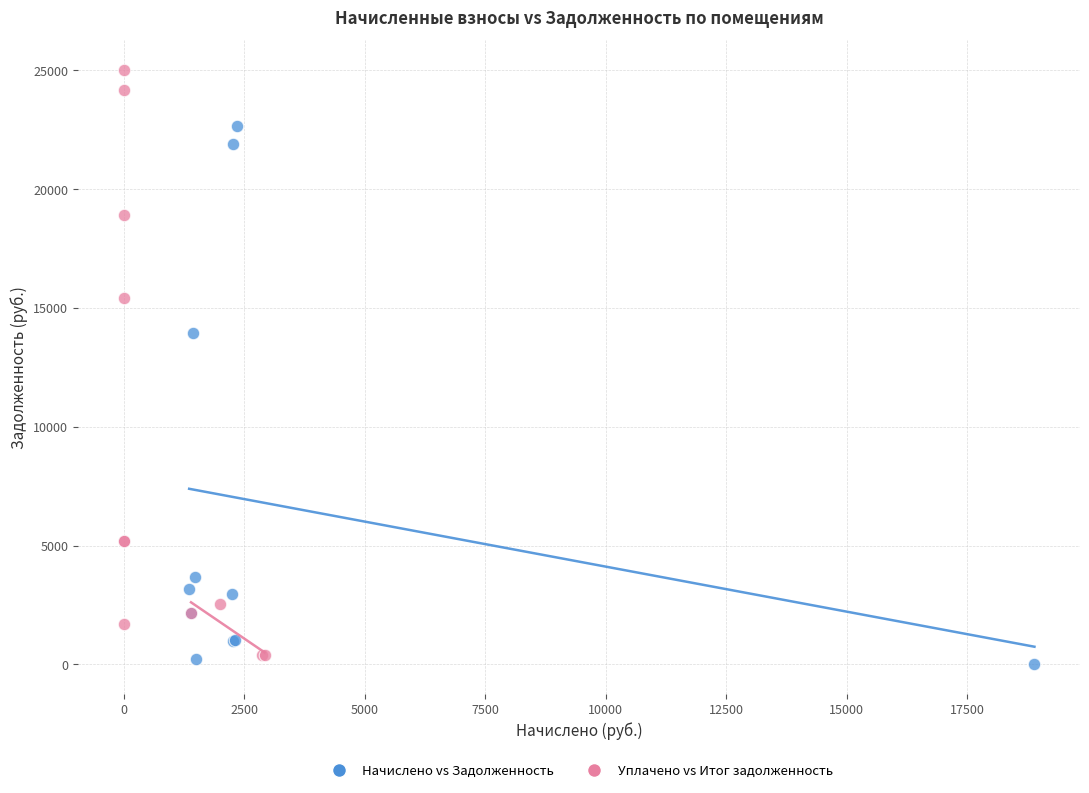

What are all the series names shown in the legend?

Начислено vs Задолженность, Уплачено vs Итог задолженность